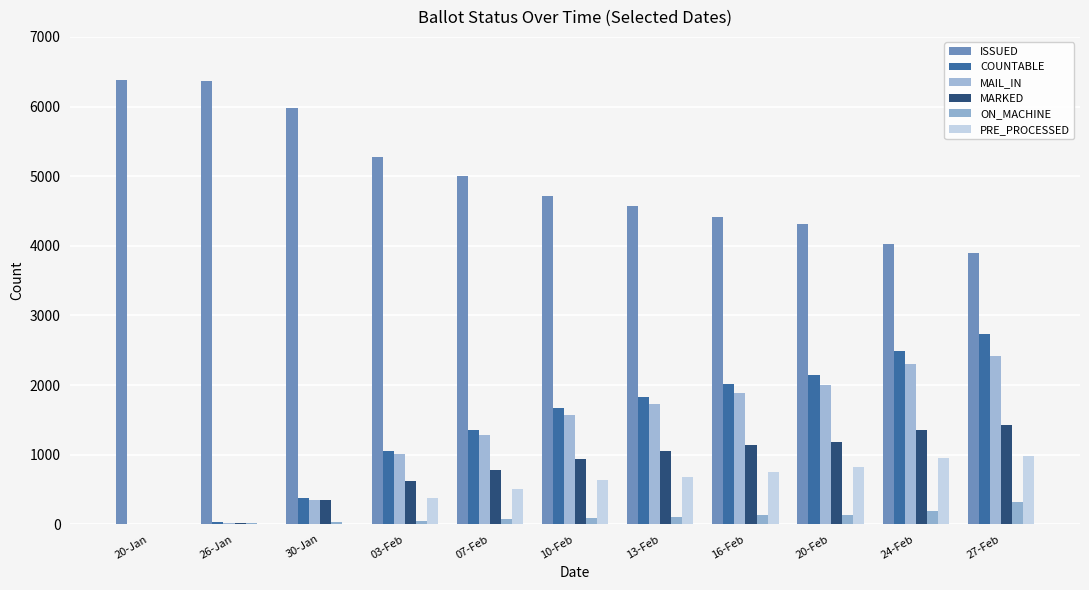

How many categories are shown in the chart?

11